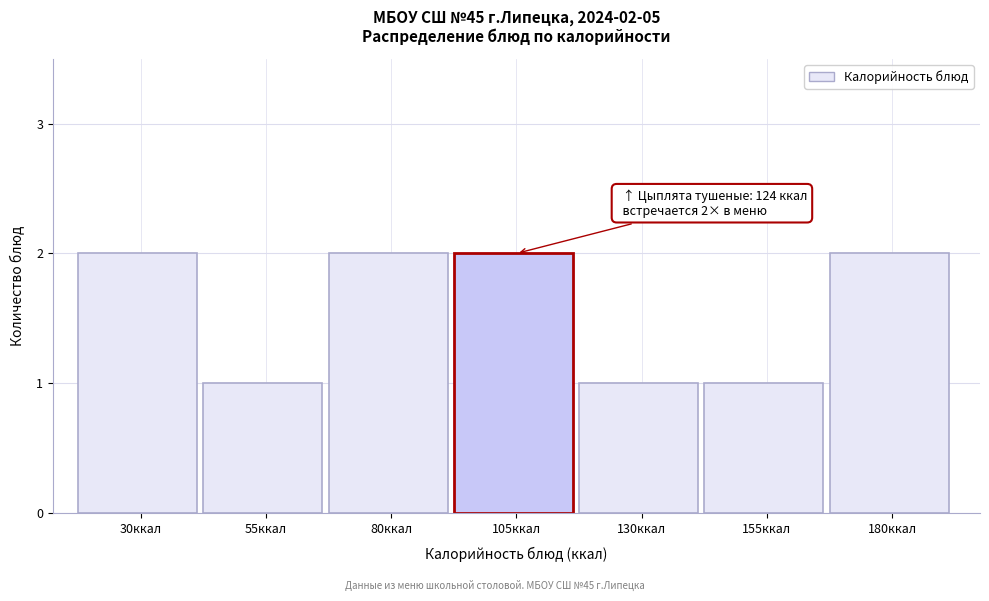

Reading left to right, list all the values displayed in this chart.

30ккал=2	55ккал=1	80ккал=2	105ккал=2	130ккал=1	155ккал=1	180ккал=2